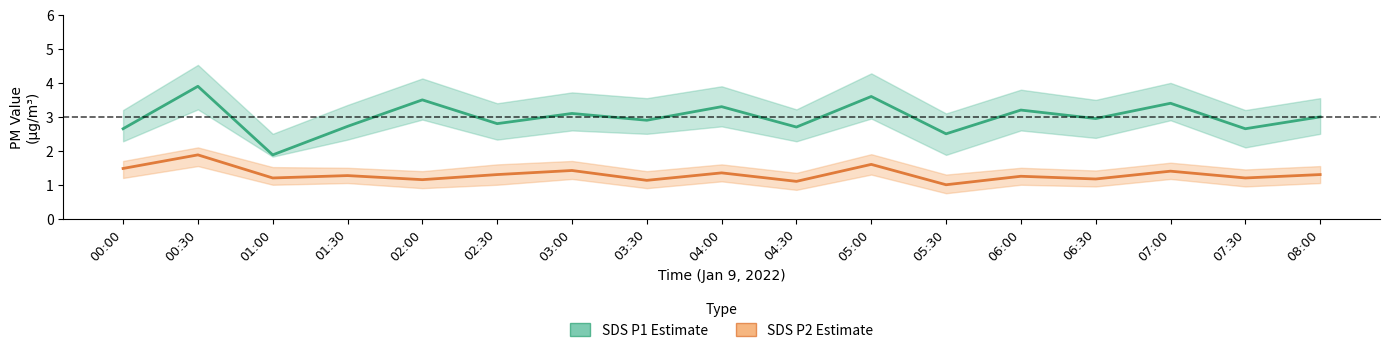

Which series has the largest total across all categories?

SDS_P1 Estimate